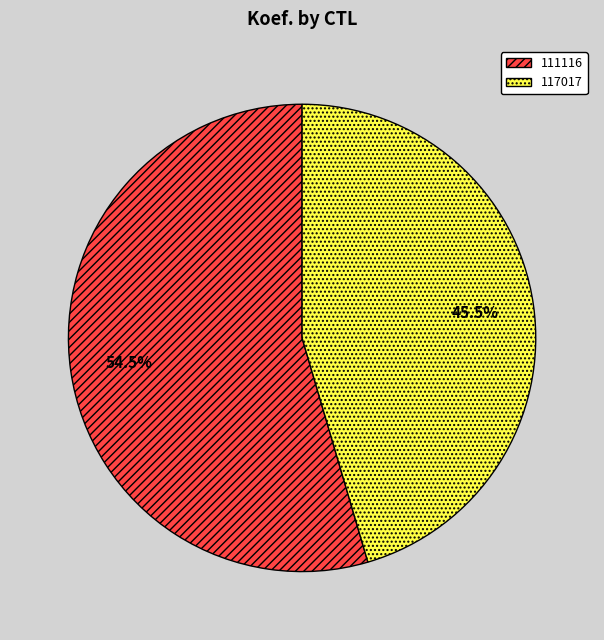

To the nearest percent, what is the difference between the largest and smallest slice percentages?

9%